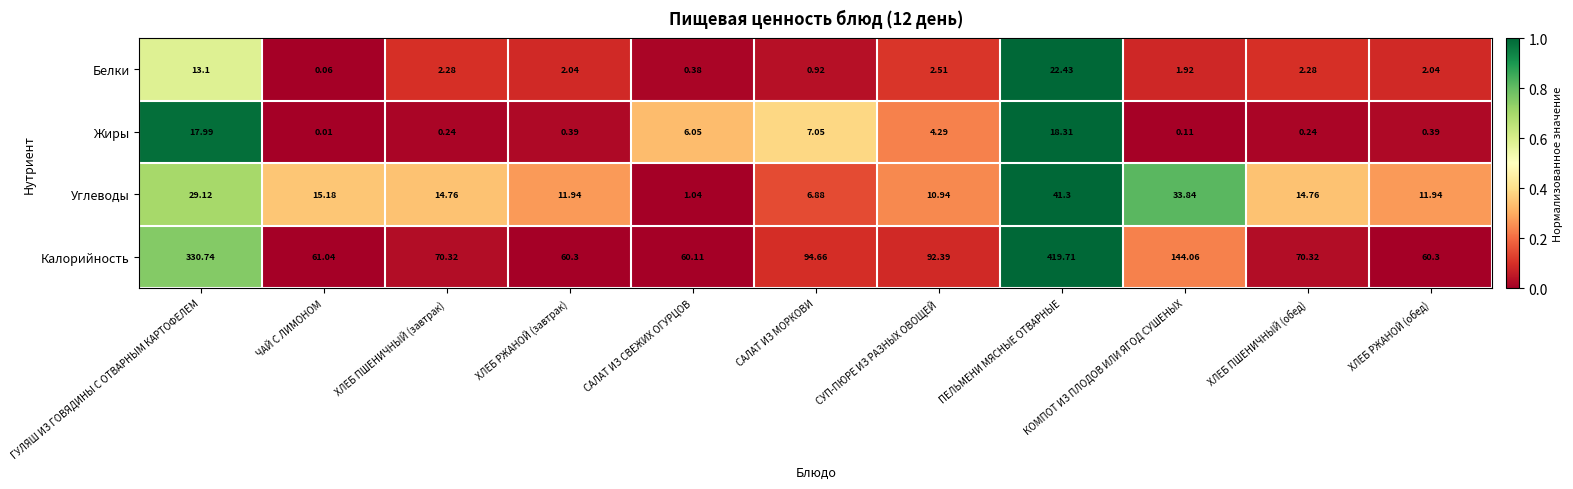

Is the value of Белки at КОМПОТ ИЗ ПЛОДОВ ИЛИ ЯГОД СУШЕНЫХ greater than the value of Калорийность at ХЛЕБ ПШЕНИЧНЫЙ (завтрак)?

No